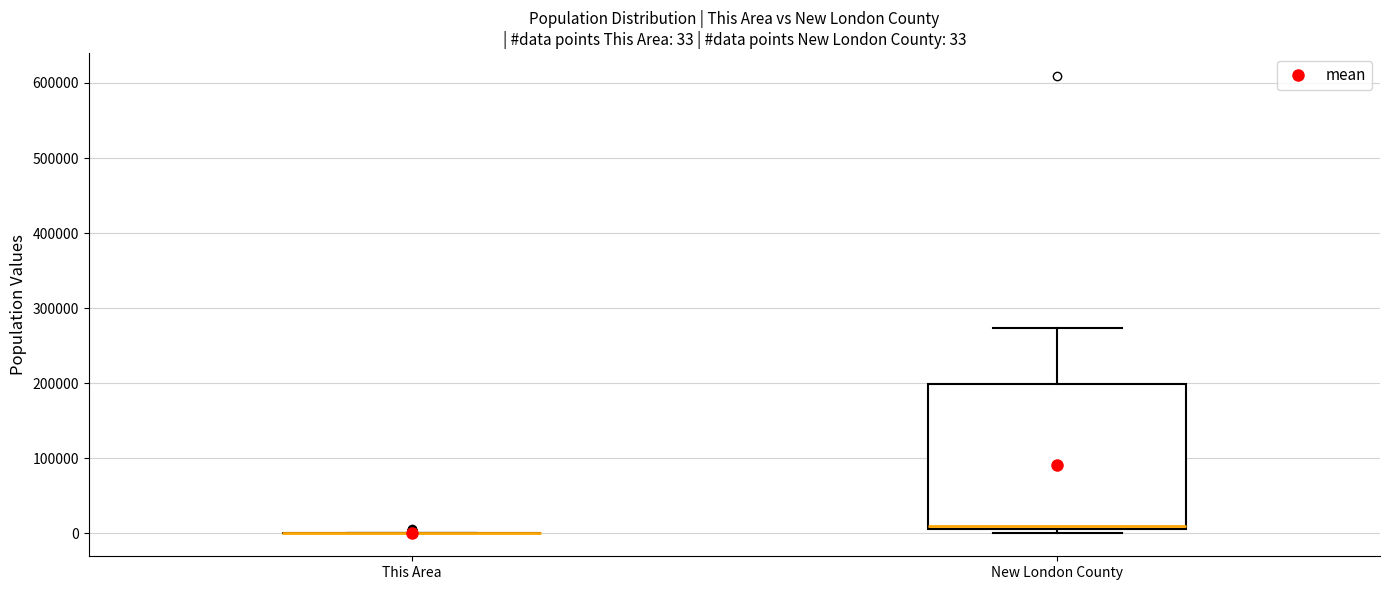

Which box is the tallest, from its lower edge to its upper edge?

New London County